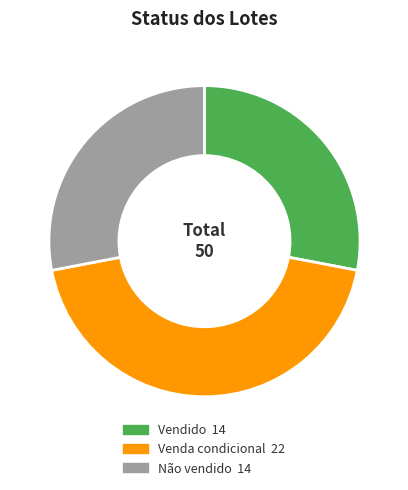

What is the ratio of the value at Venda condicional 22 to the value at Vendido 14?

1.6